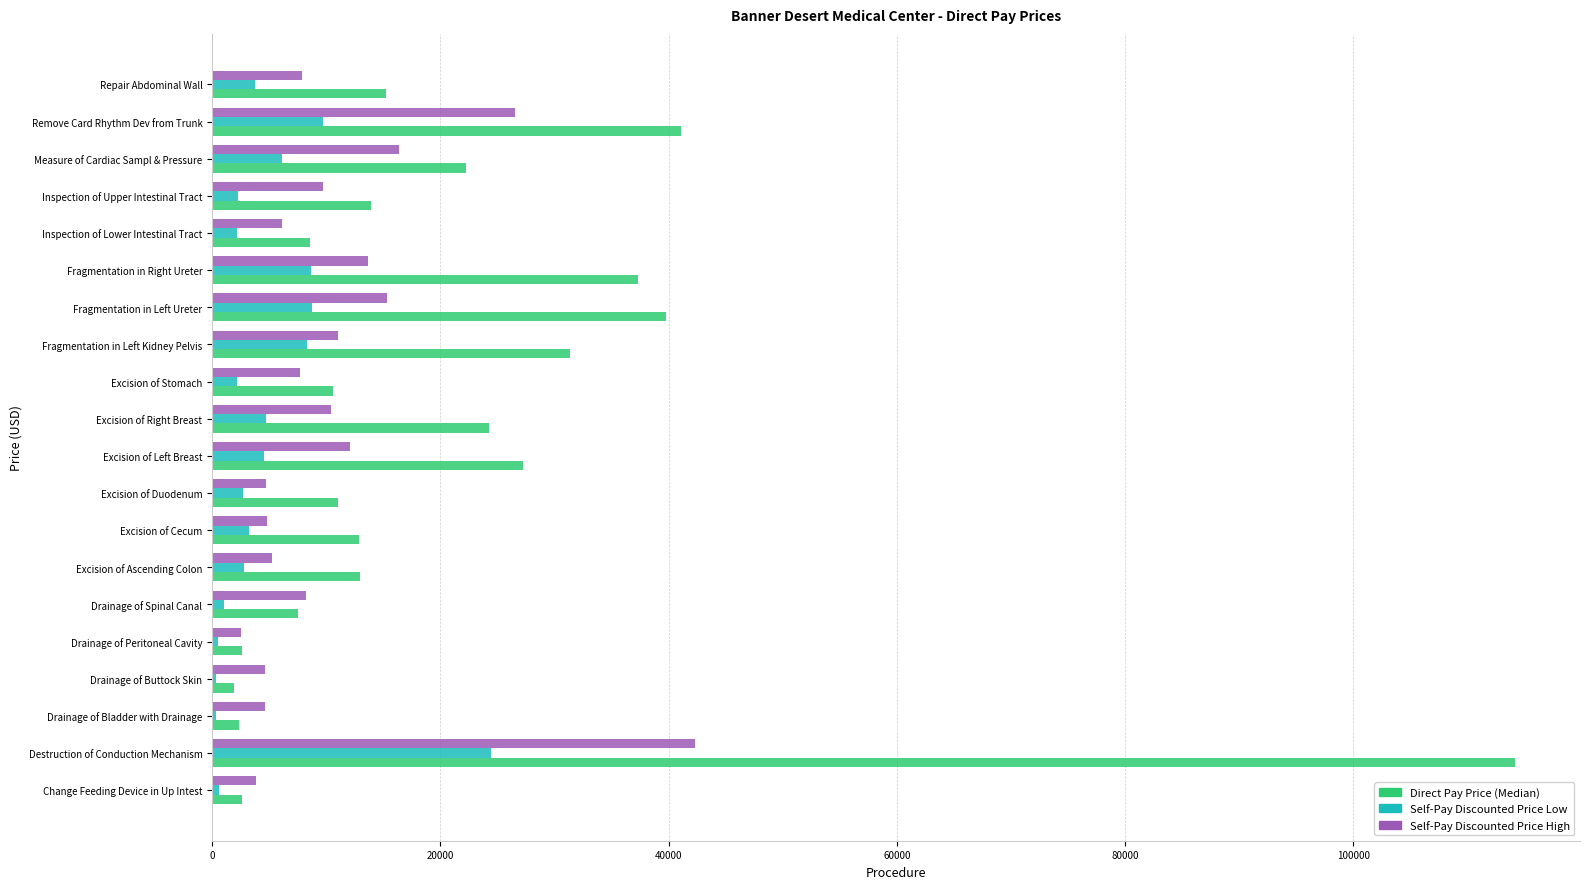

Which series changed the most between Destruction of Conduction Mechanism and Repair Abdominal Wall?

Direct Pay Price (Median)